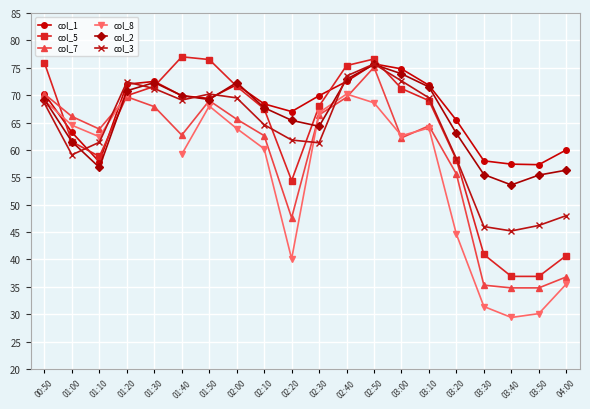

Read the col_2 value at 03:10.

71.5